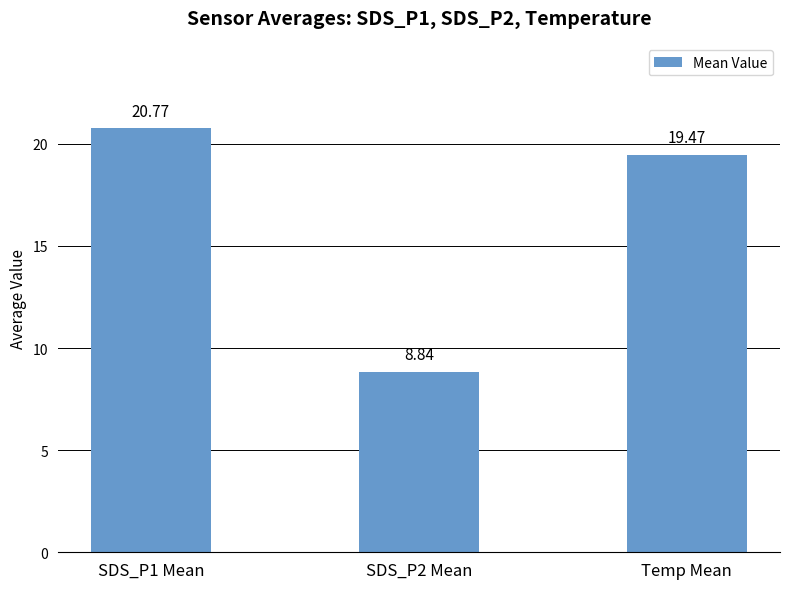

Where does the data first go above 19?

SDS_P1 Mean